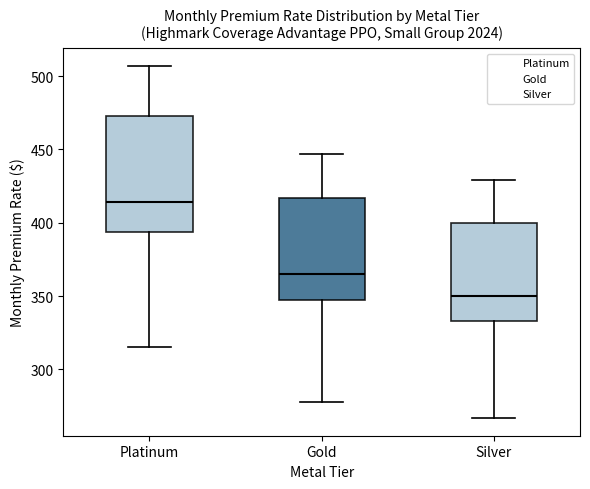

Reading left to right, read every box against the y-axis: the position of its median line, the range the box covers, and the ends of its whiskers. The values are not printed on the chart, so give them approximately, as read against the axis.

Platinum: median 415, box 395 to 475, whiskers 315 to 505
Gold: median 365, box 345 to 415, whiskers 280 to 445
Silver: median 350, box 335 to 400, whiskers 265 to 430